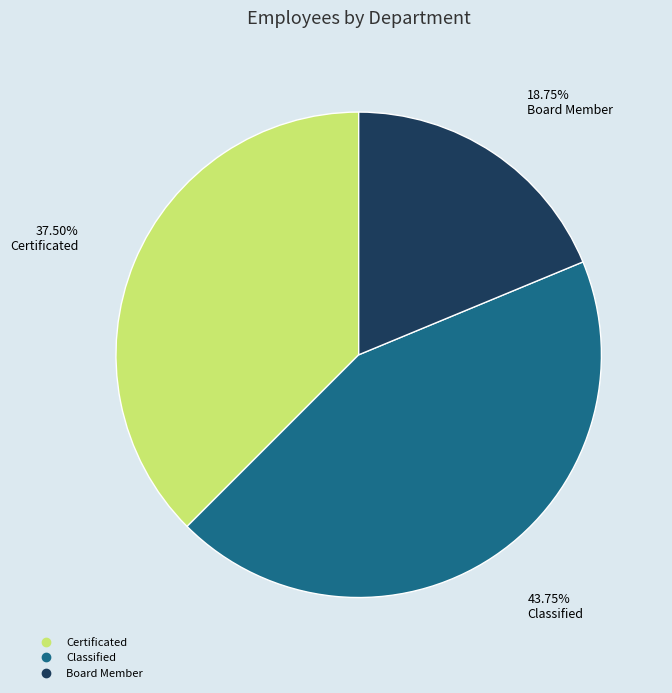

Is it true that Certificated is 43% of the pie?

False